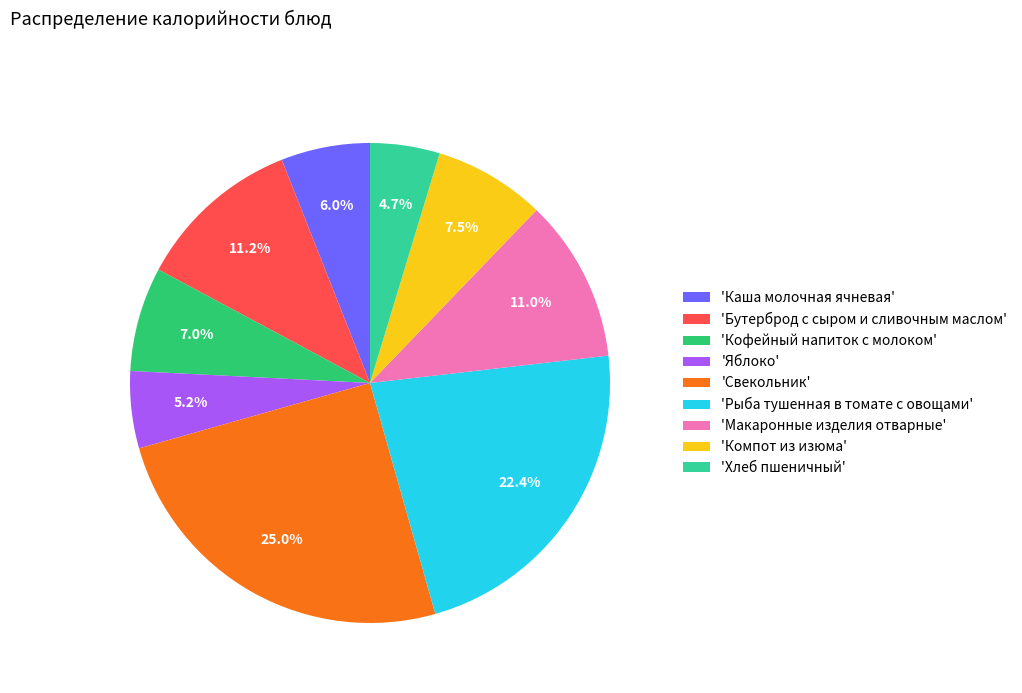

Which category has the smallest portion of the pie?

'Хлеб пшеничный'